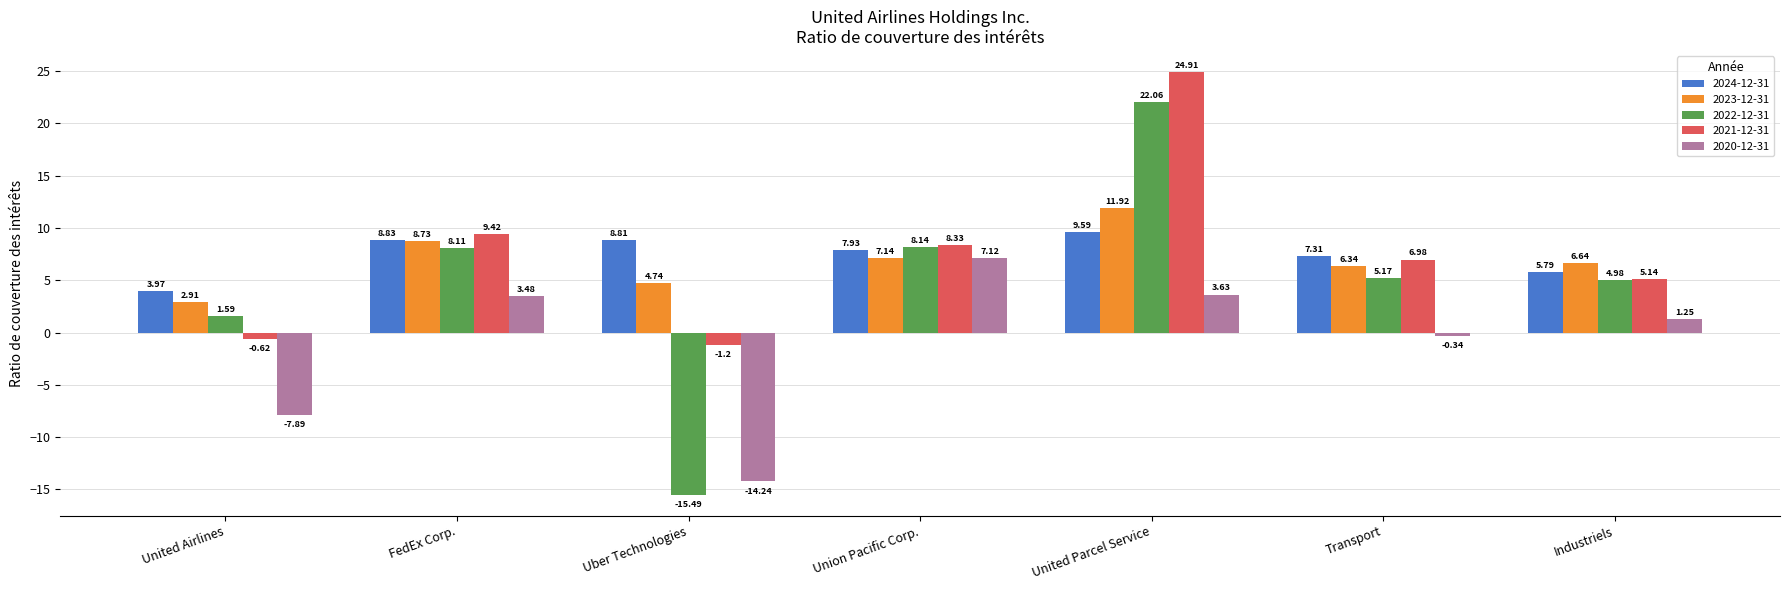

Rank the series by their maximum value, from lowest to highest.

2020-12-31, 2024-12-31, 2023-12-31, 2022-12-31, 2021-12-31